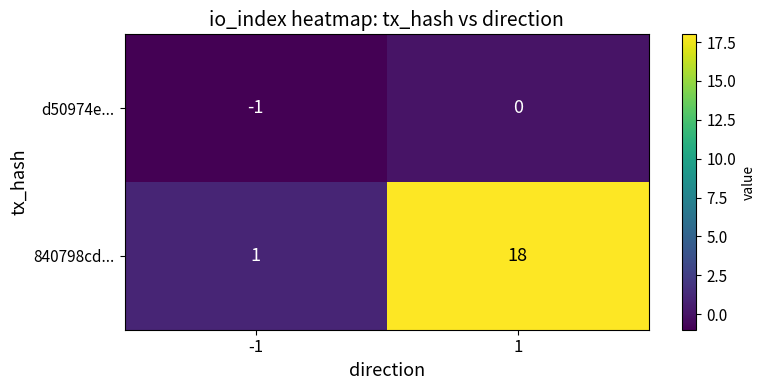

The 840798cd... series shows 2 at -1. True or false?

False